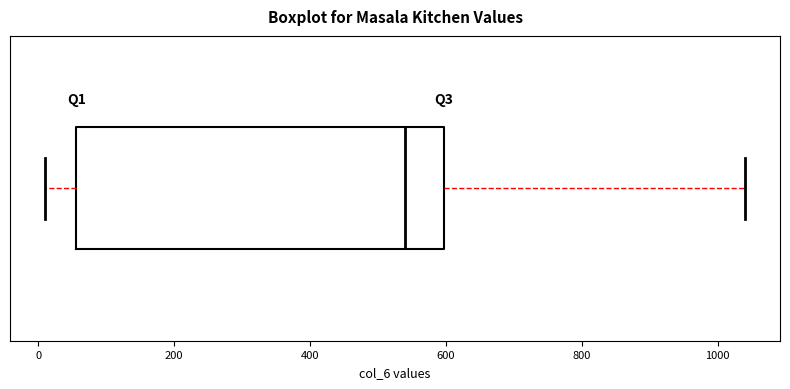

Read this box plot against the x-axis: the position of the median line, the range covered by the box, and the ends of both whiskers. The values are not printed on the chart, so give them approximately, as read against the axis.

median 540, box 60 to 600, whiskers 0 to 1040